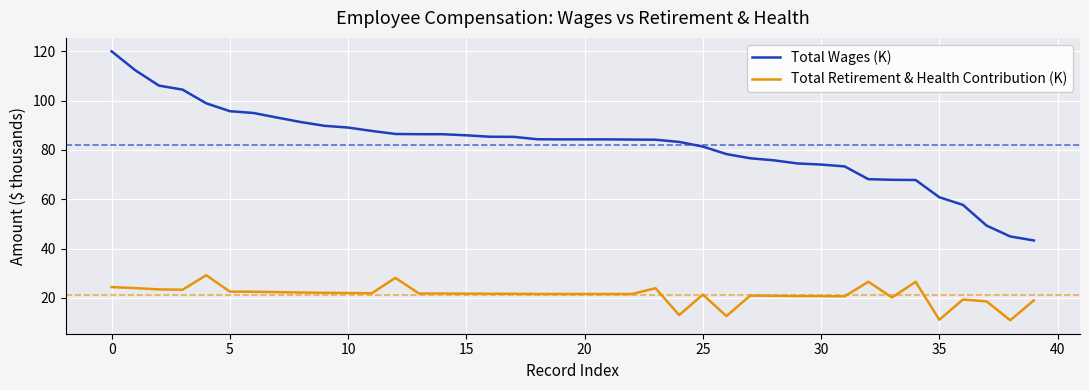

Which series has the largest total across all categories?

Total Wages (K)